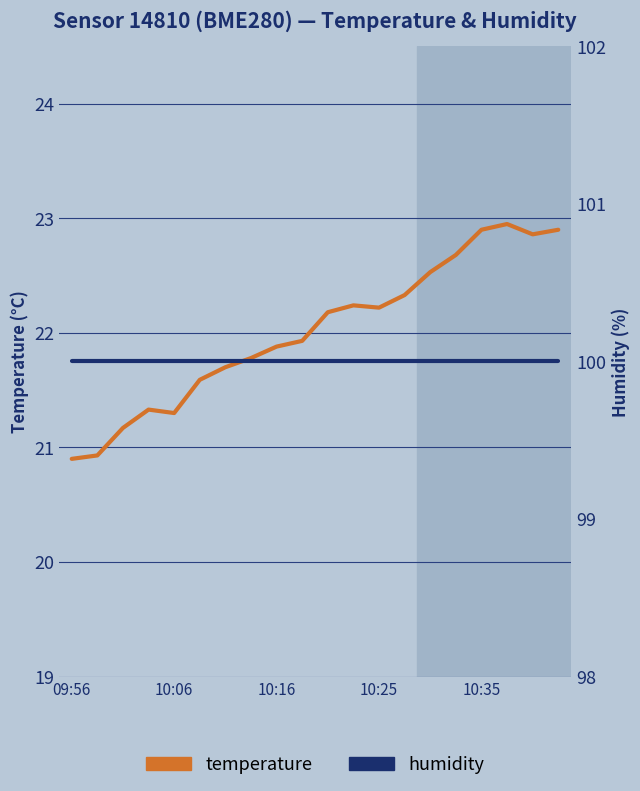

True or false: humidity has a value of 31.5 at 11.

False